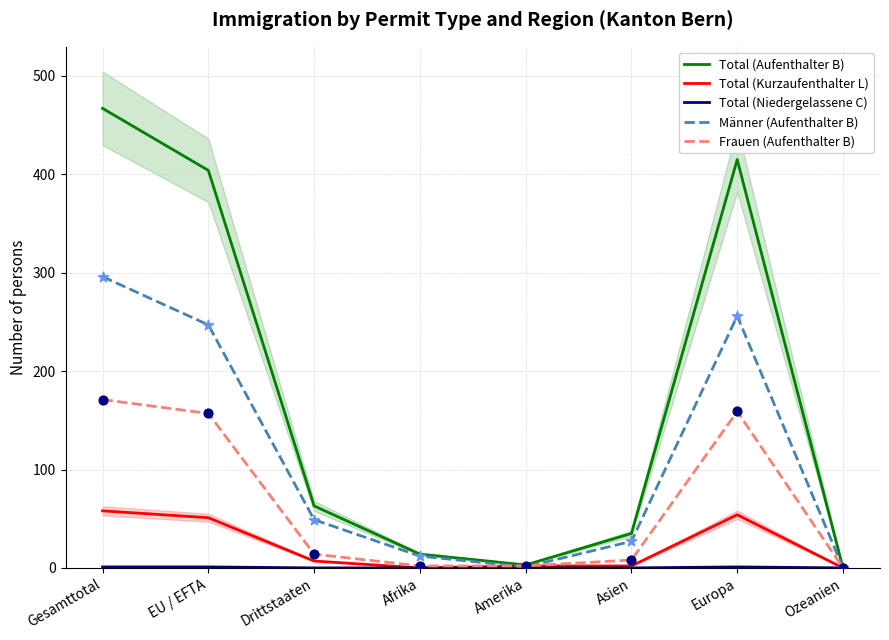

Which series reaches the maximum Y coordinate?

Total (Aufenthalter B)